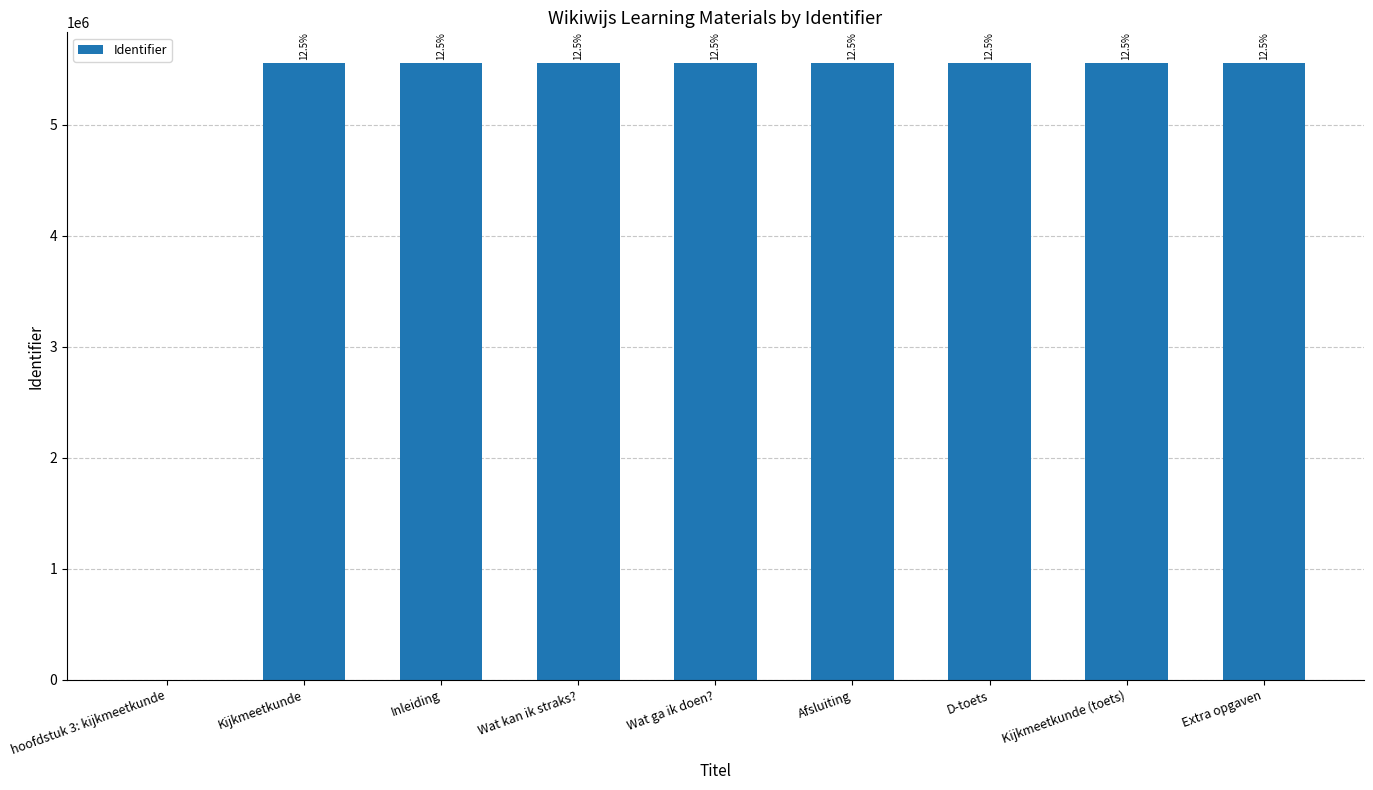

The chart shows a value of 5554502 at Wat kan ik straks?. True or false?

True